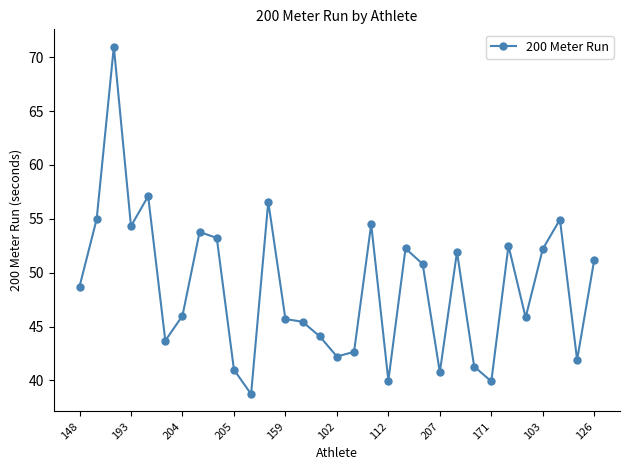

What is the difference between the maximum and minimum values?

32.2